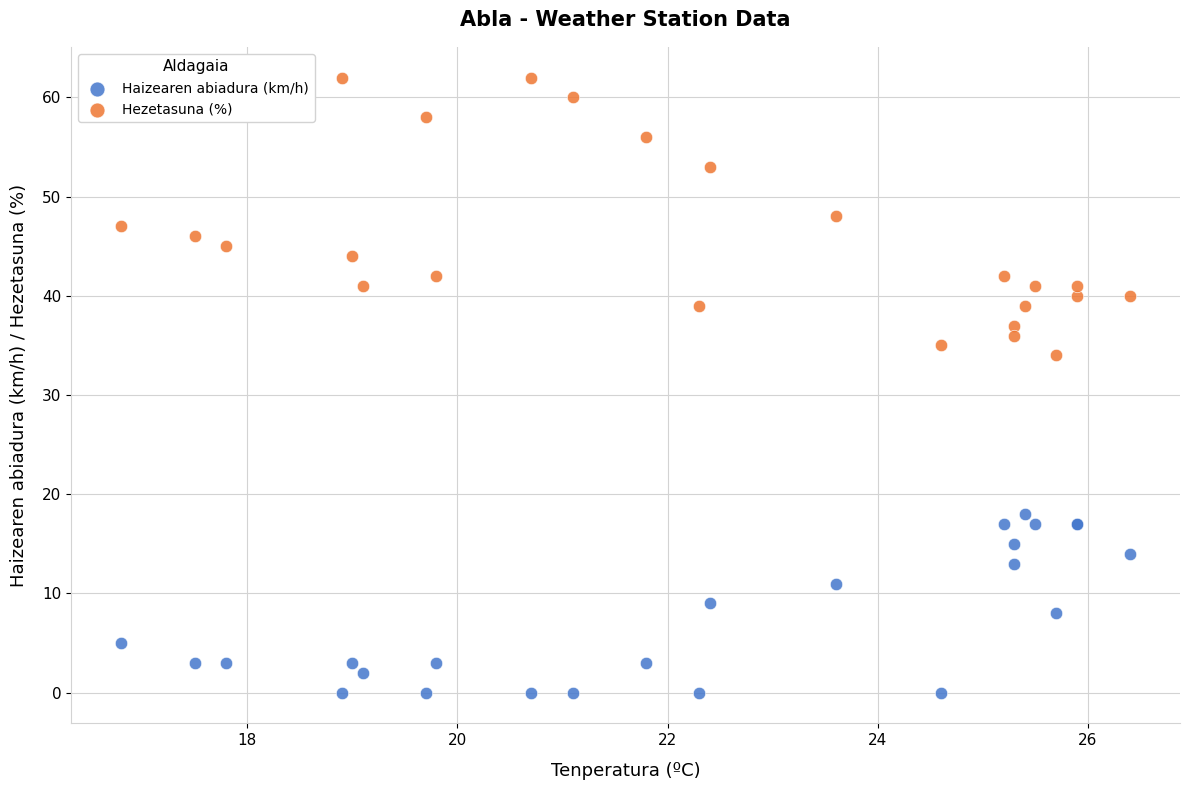

Which series contains the highest Y value?

Hezetasuna (%)